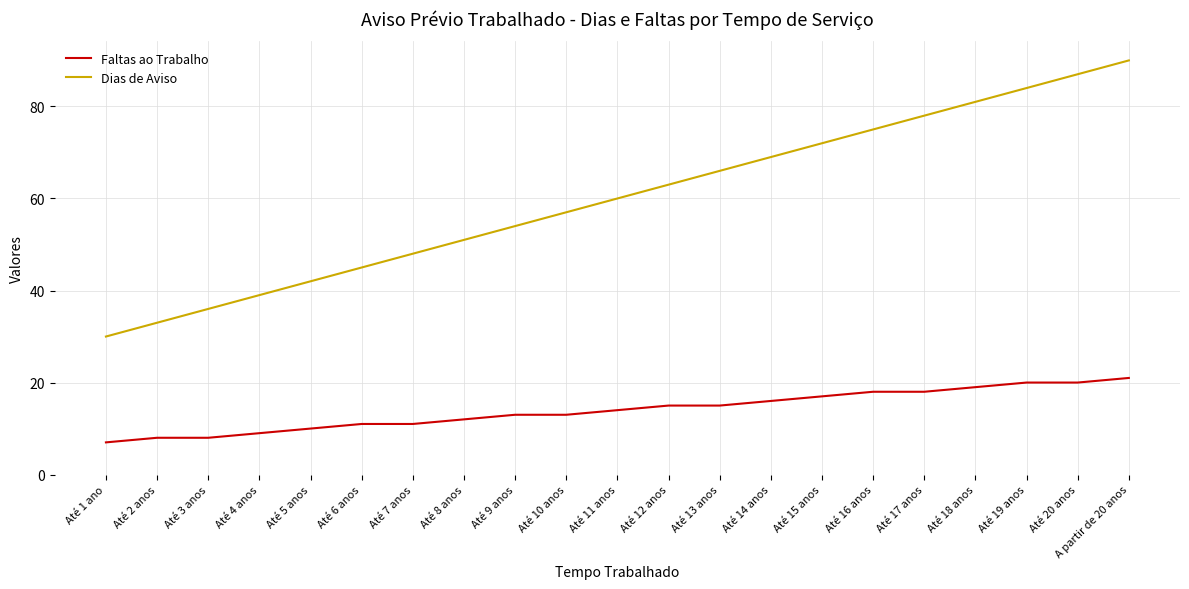

What is the average value of the Dias de Aviso series?

60